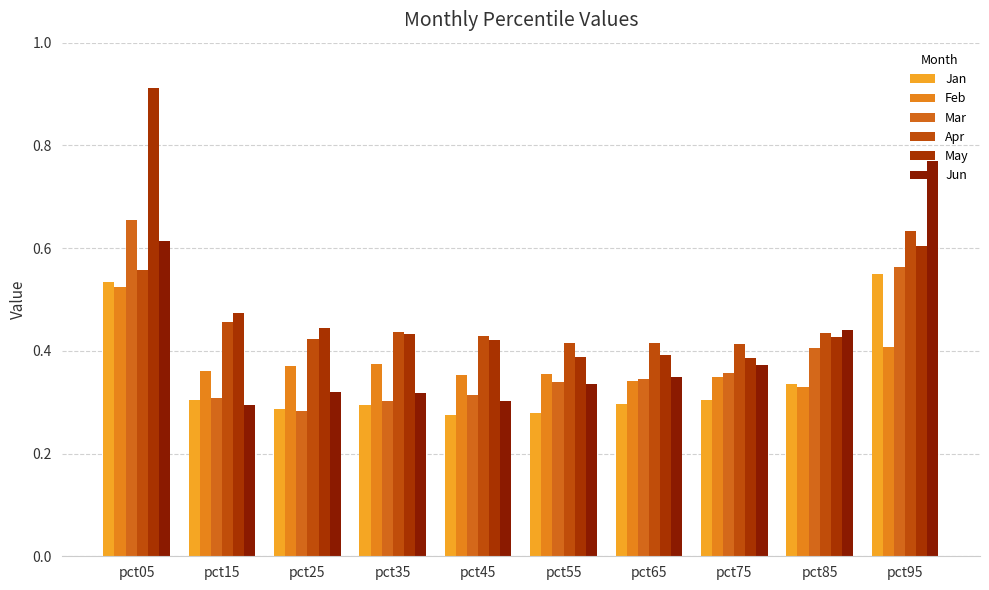

Count the May values in the range 0 to 1.

10